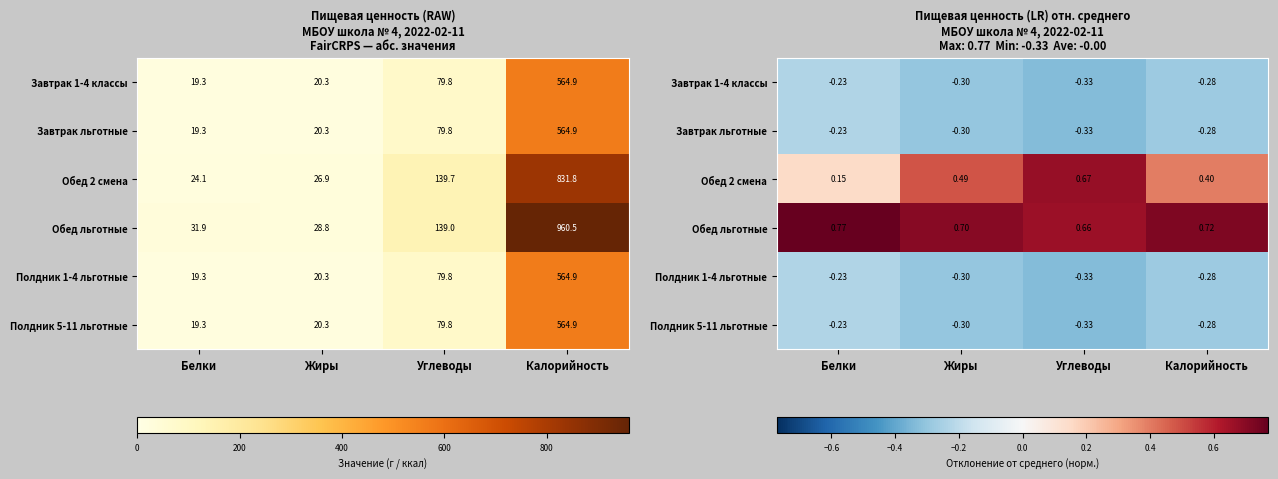

True or false: Полдник 1-4 льготные has a value of -0.3 at Калорийность.

True